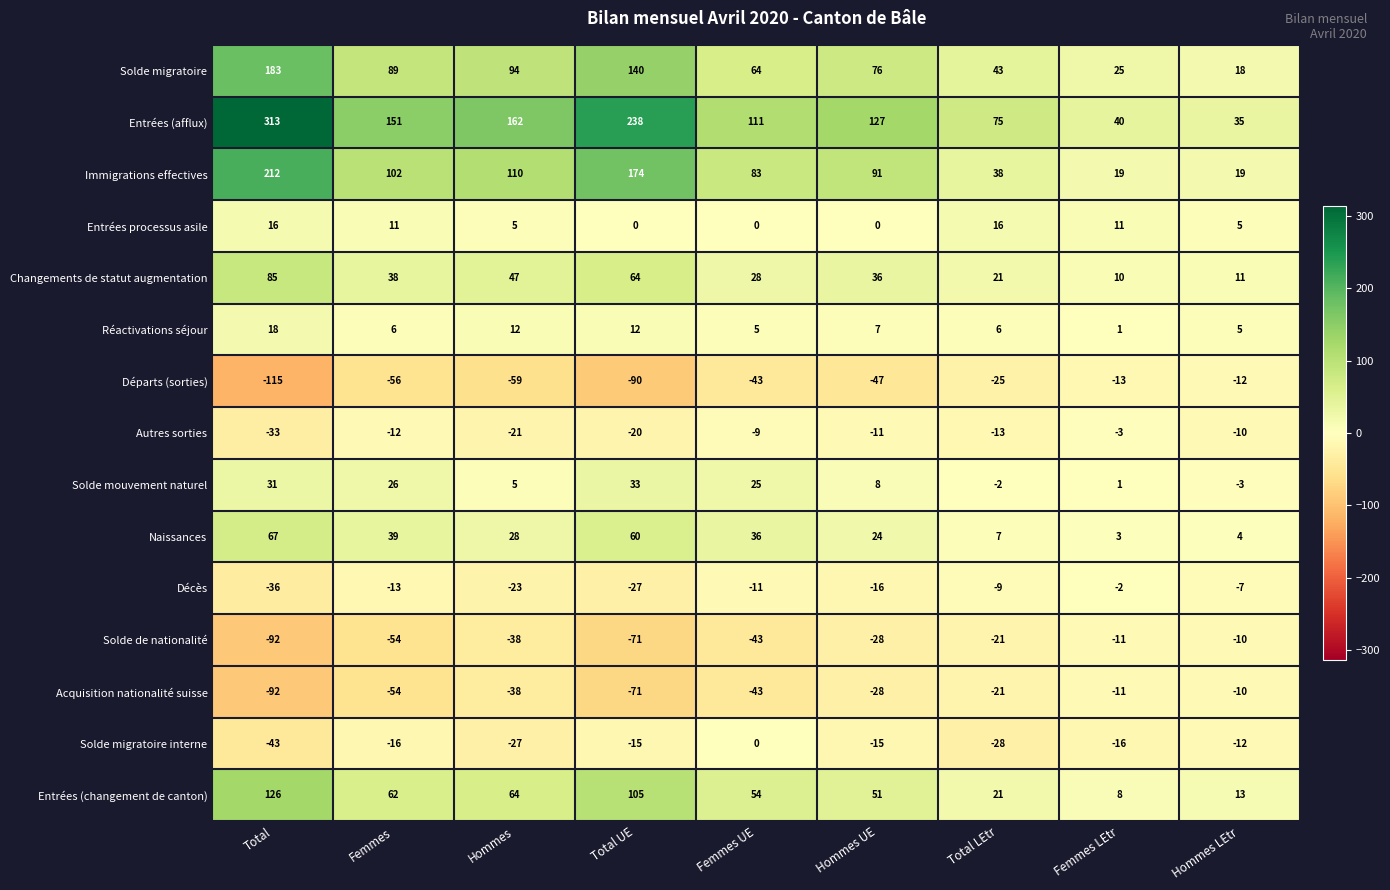

What is the difference between the maximum and second lowest values in the Départs (sorties) series?

78